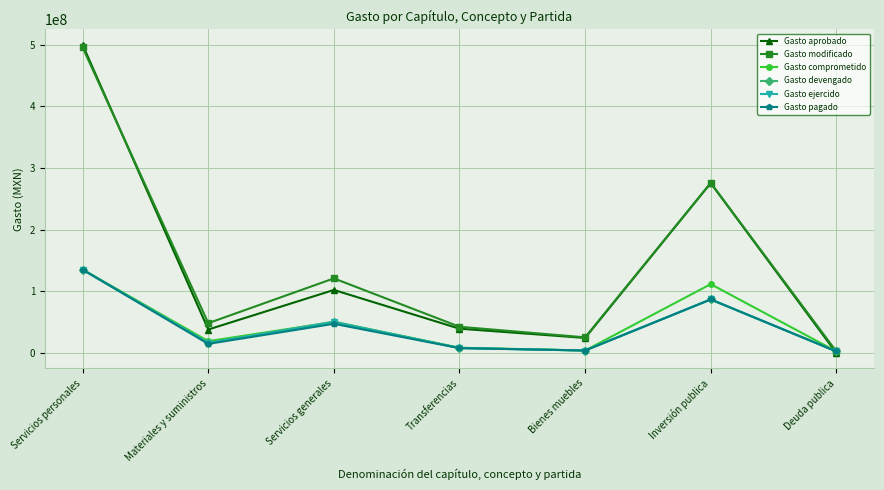

How many times do Gasto ejercido and Gasto aprobado cross each other?

1